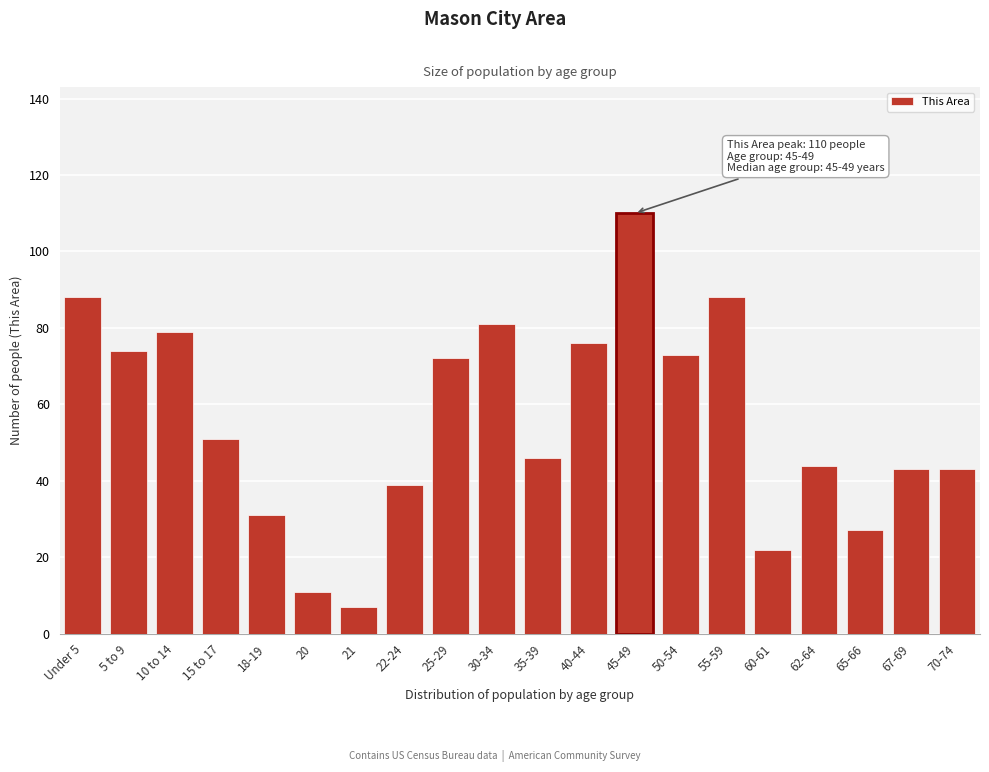

Reading left to right, extract all data points from this chart.

88	74	79	51	31	11	7	39	72	81	46	76	110	73	88	22	44	27	43	43